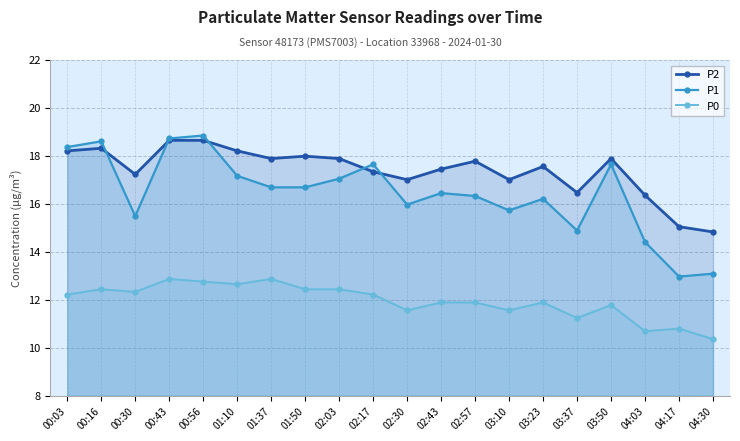

How many distinct data groups are displayed?

3